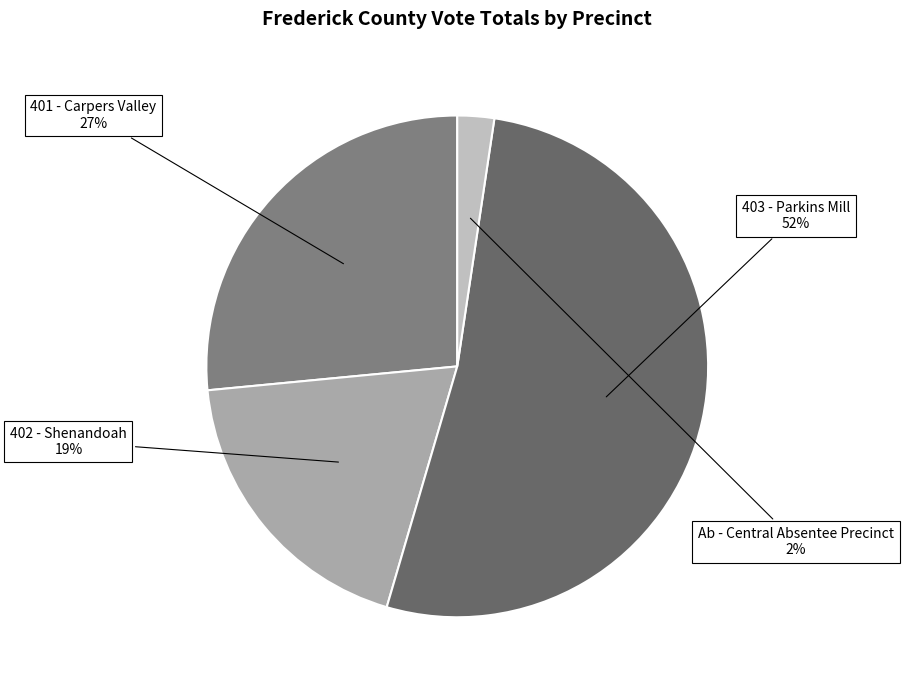

To the nearest percent, what portion does 401 - Carpers Valley represent?

27%